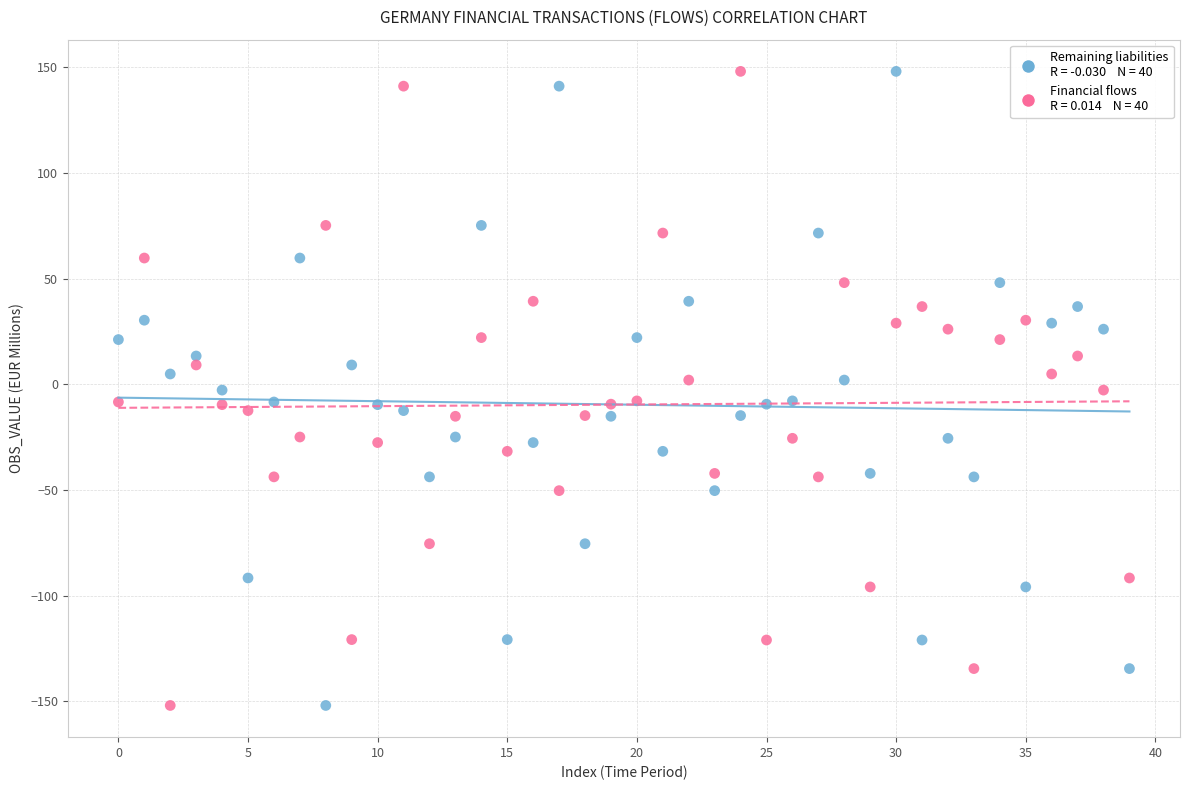

Across all data points, what is the range of Y values (max minus min)?

300.0